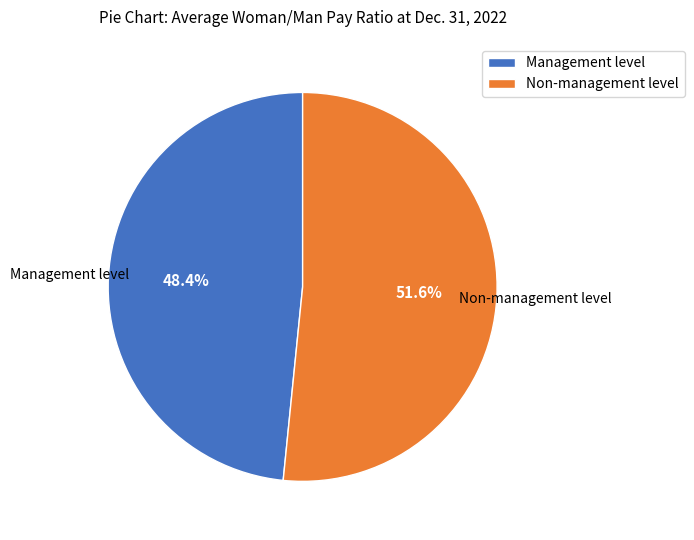

What is the majority slice?

Non-management level